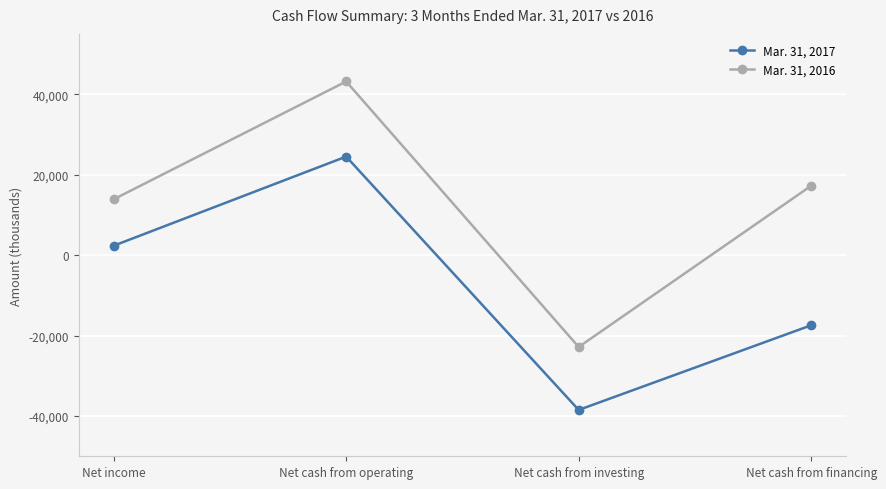

At which label does Mar. 31, 2016 reach its minimum?

Net cash from investing